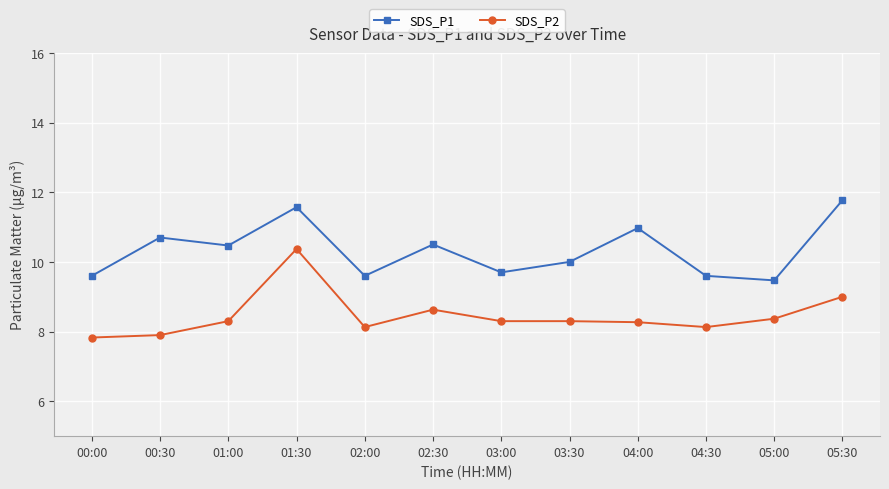

What is the approximate value of SDS_P1 at 00:30?

10.7